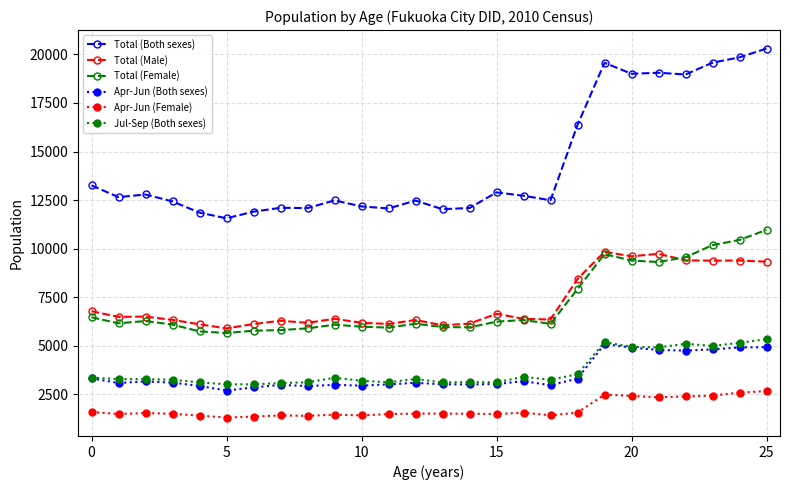

True or false: Jul-Sep (Both sexes) and Apr-Jun (Female) intersect in this chart.

False